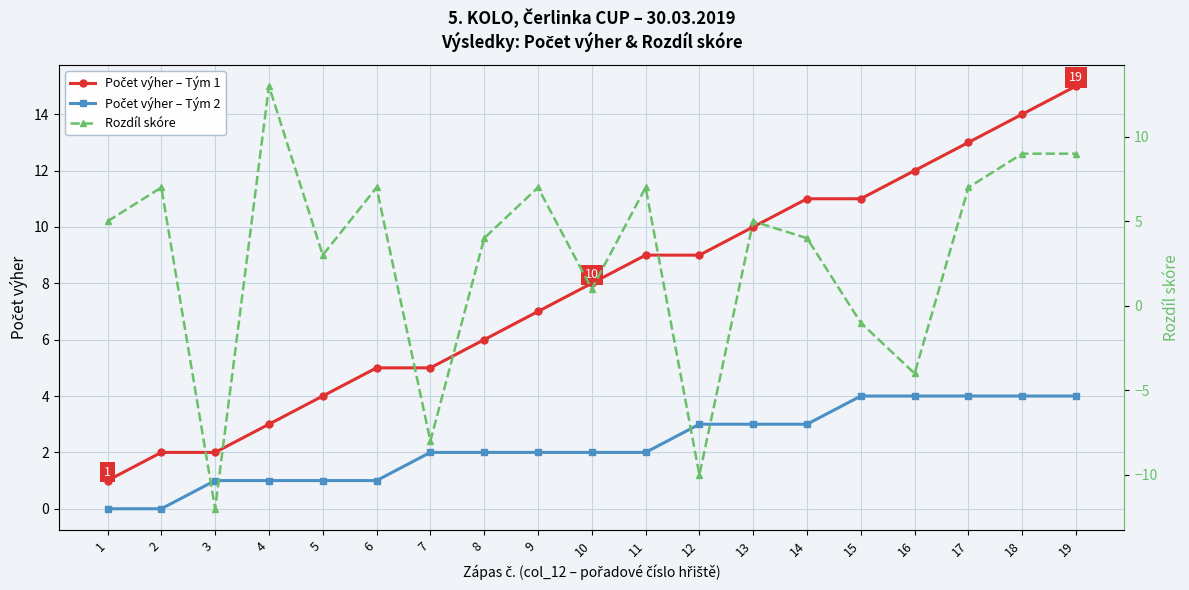

At which category does Rozdíl skóre reach its first local valley?

3